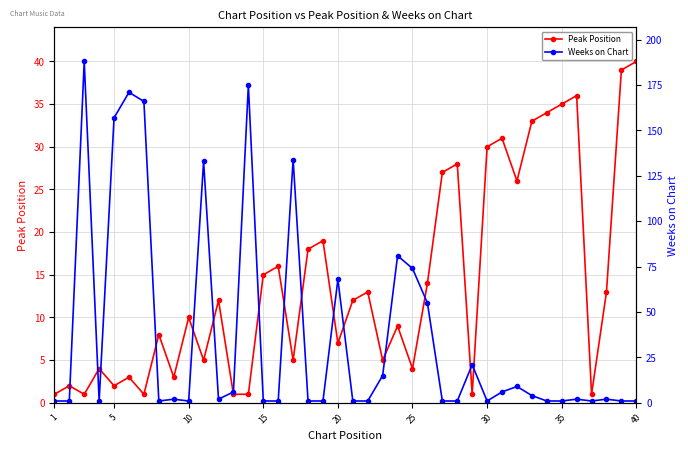

Count the number of data series in this chart.

2